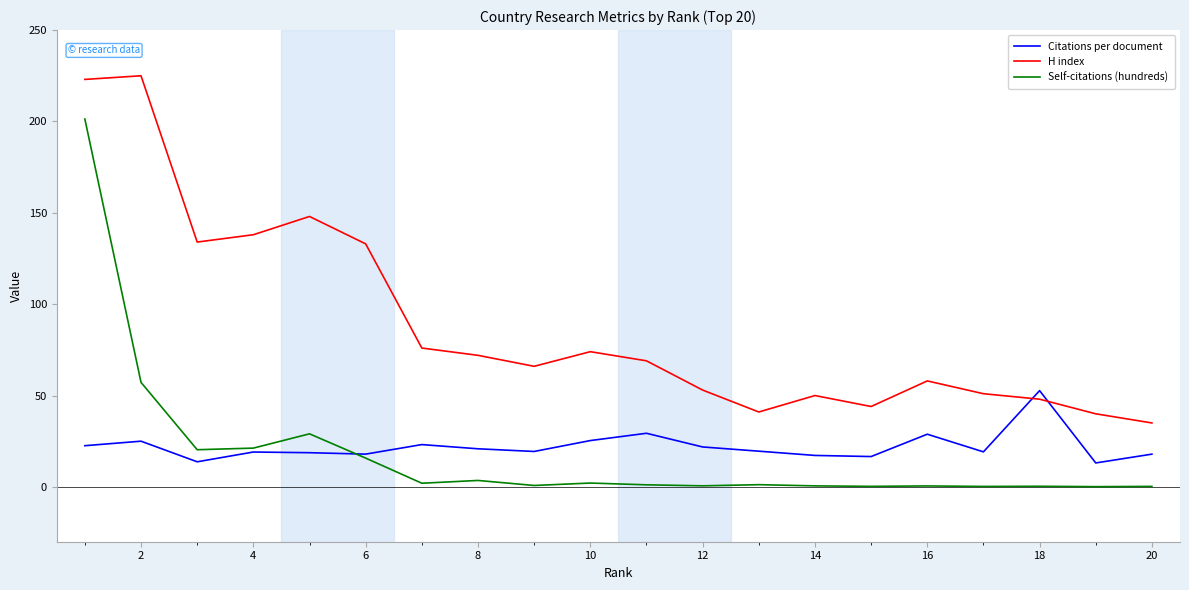

True or false: H index and Self-citations (hundreds) cross at least once.

False